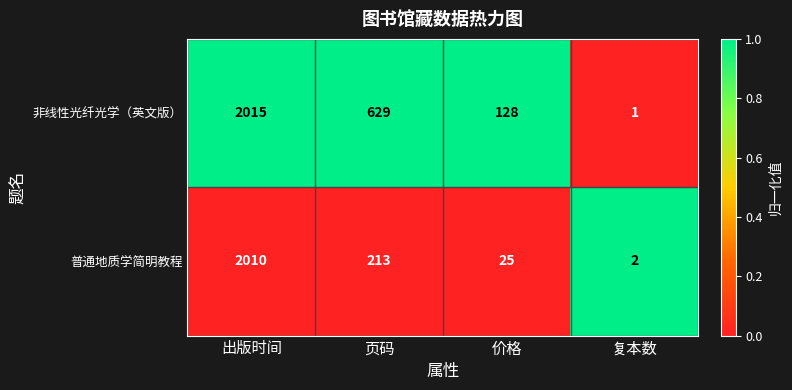

Which series has the largest range (max minus min)?

非线性光纤光学（英文版）